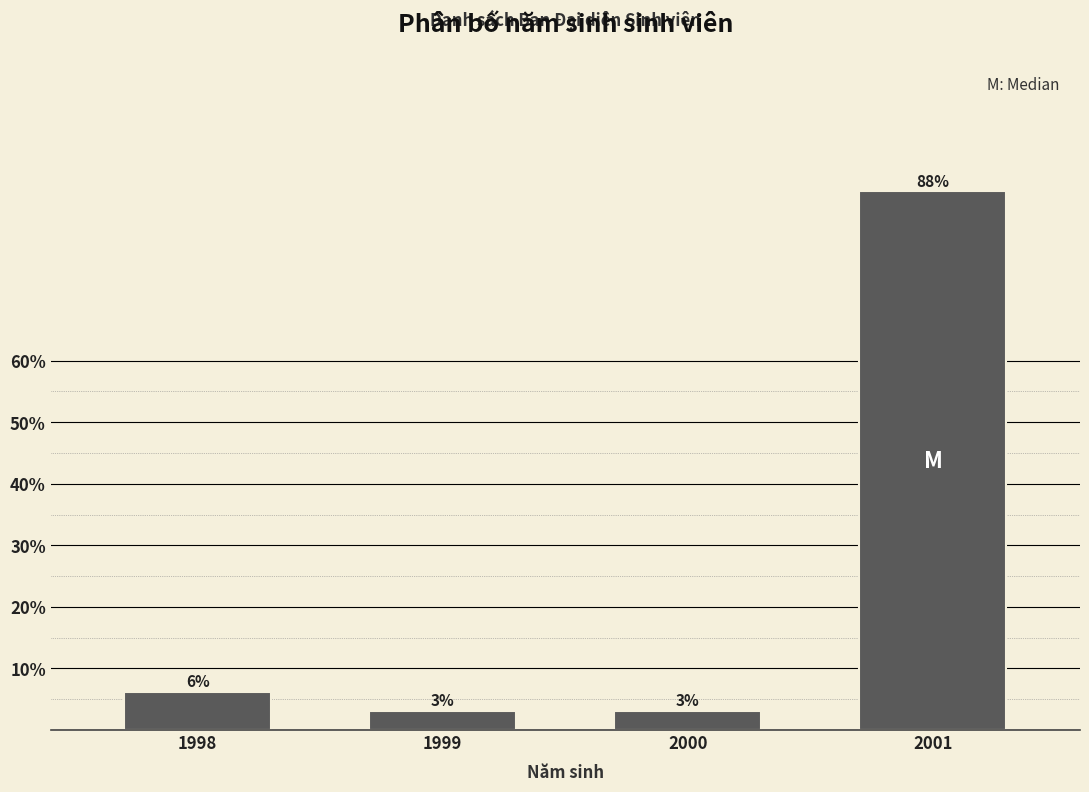

Does the chart contain any negative values?

No